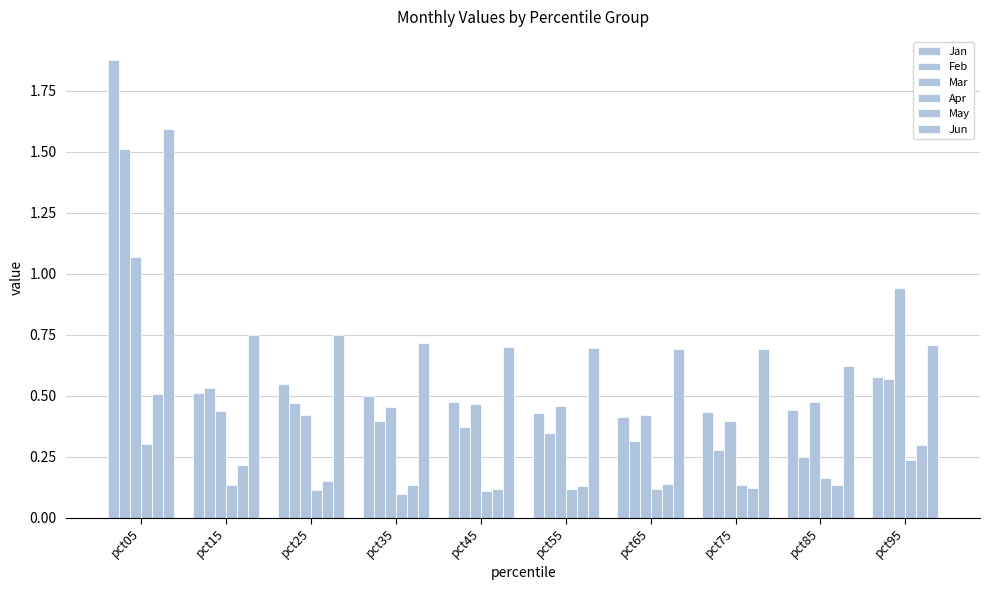

The value of Jun at pct75 is 0.2. True or false?

False